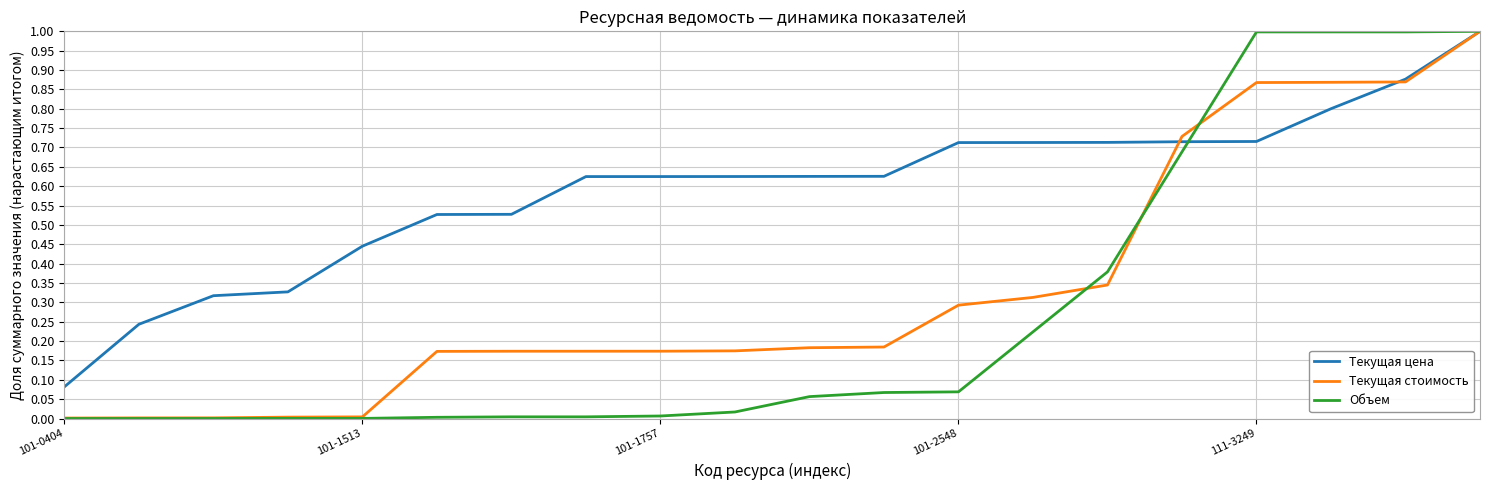

At how many categories does at least one series exceed 0?

20